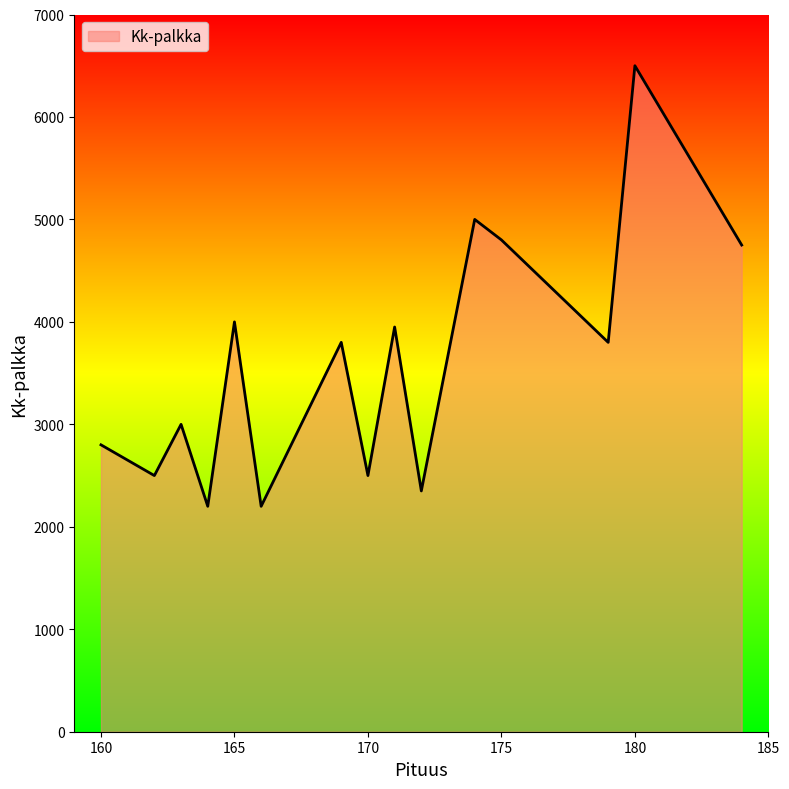

What is the difference between the maximum and minimum values?

4300